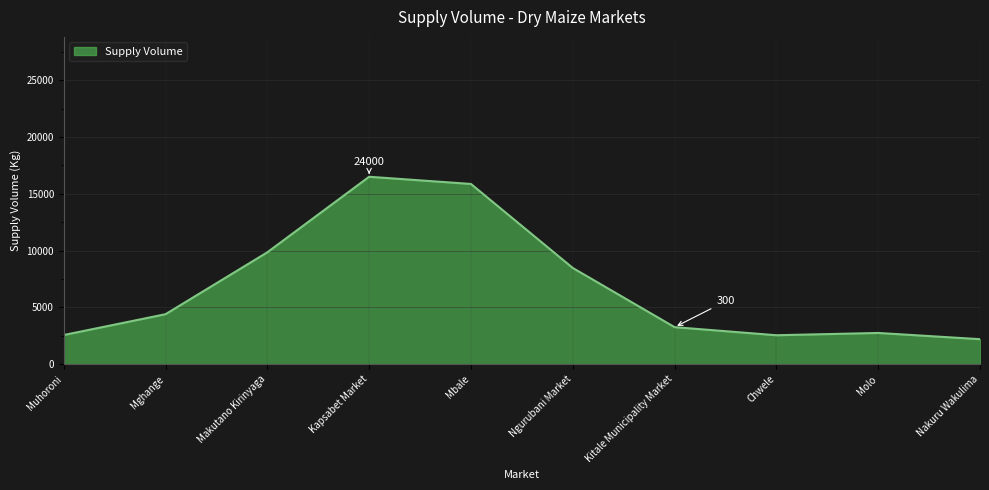

Which has a higher value, Kapsabet Market or Muhoroni?

Kapsabet Market